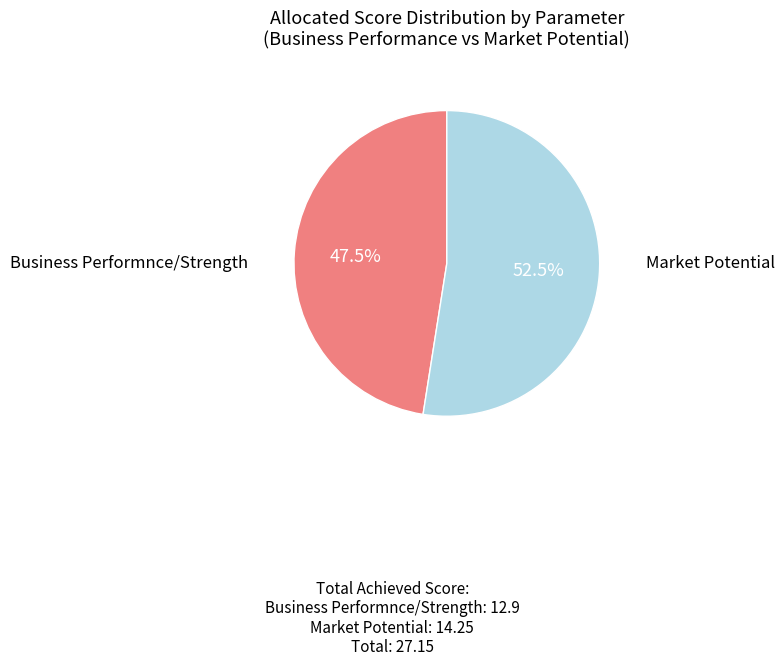

Which category has the smallest portion of the pie?

Business Performnce/Strength